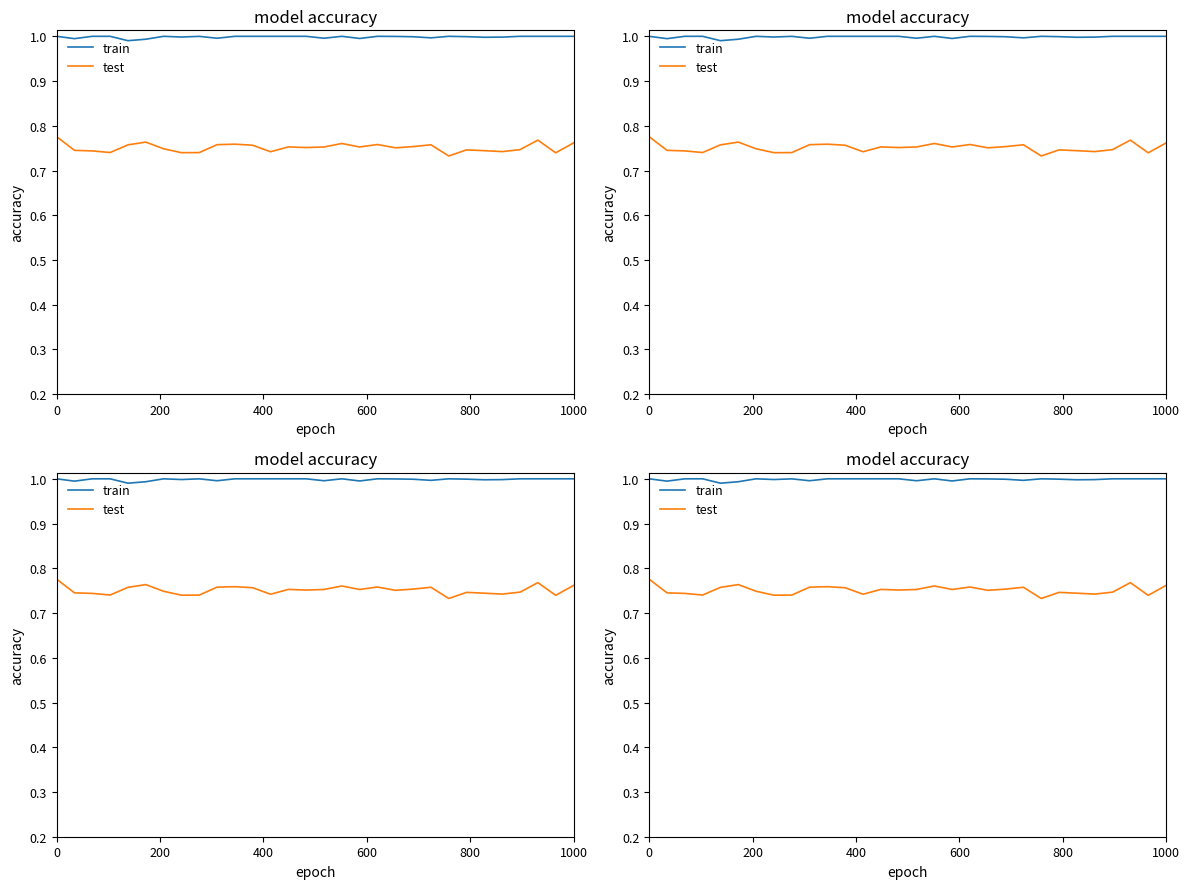

How many lines are shown in the chart?

2